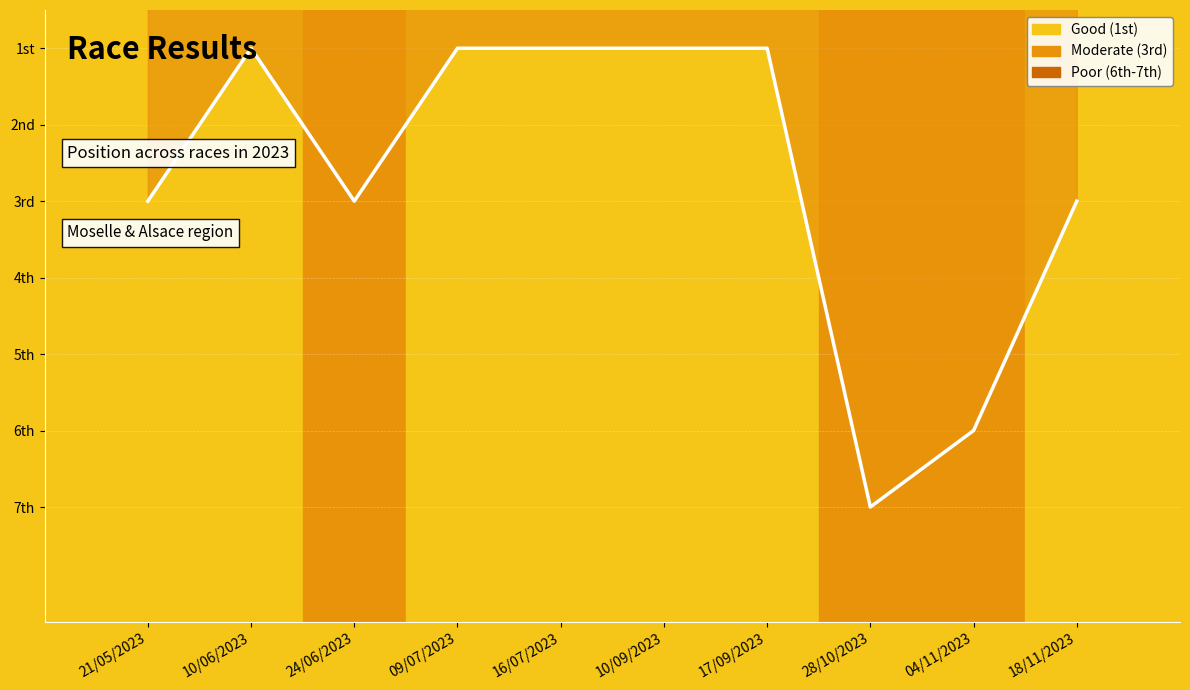

Approximately how many times larger is the value at 24/06/2023 compared to 17/09/2023?

3.0